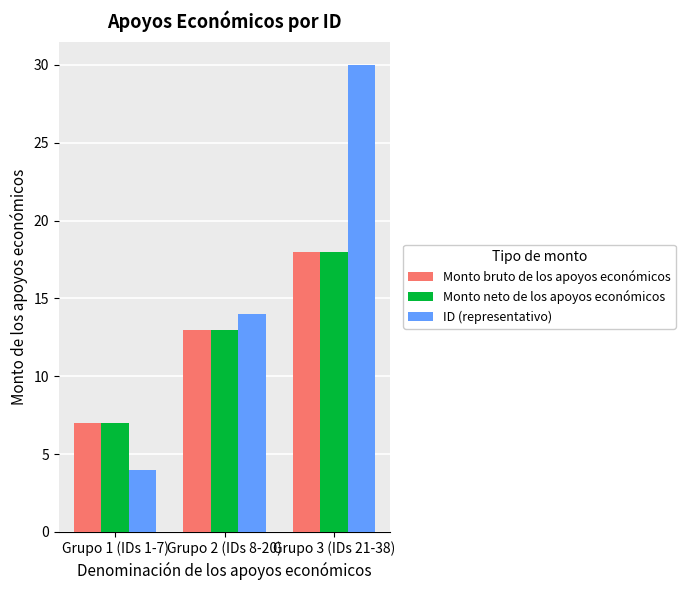

What position from the left is Grupo 2 (IDs 8-20)?

2